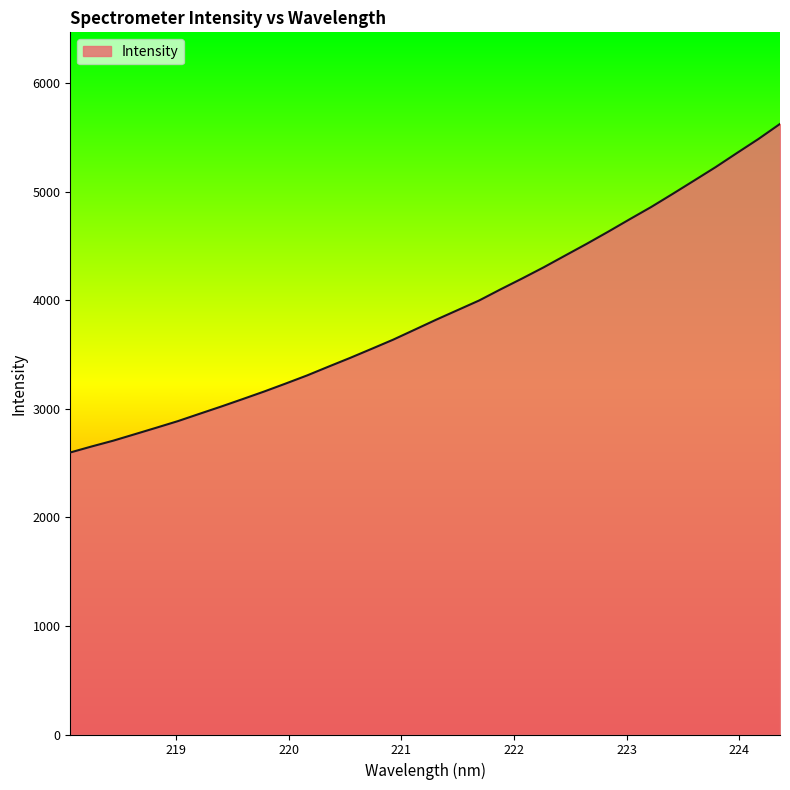

What is the sum of all values?

132311.4